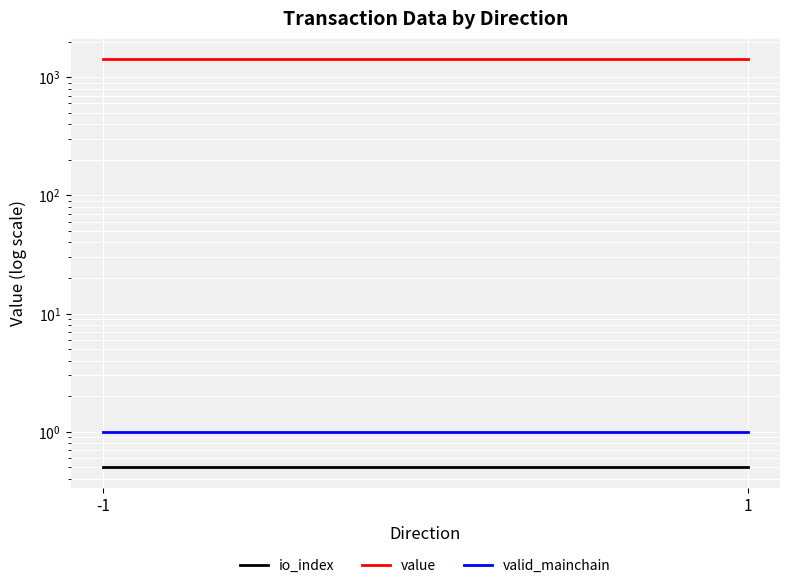

Reading left to right, extract all data points from this chart.

io_index: -1=0.5	1=0.5
value: -1=1428.8	1=1428.8
valid_mainchain: -1=1.0	1=1.0